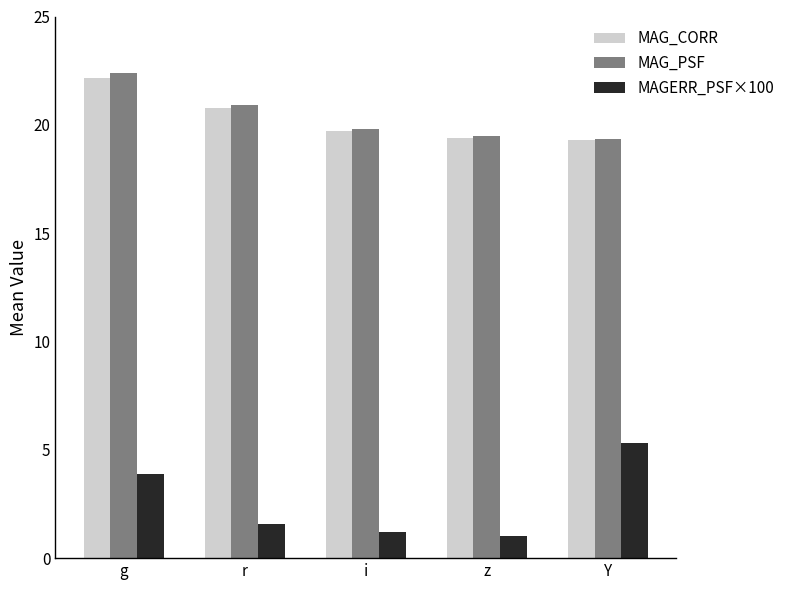

How many groups of bars are there?

5